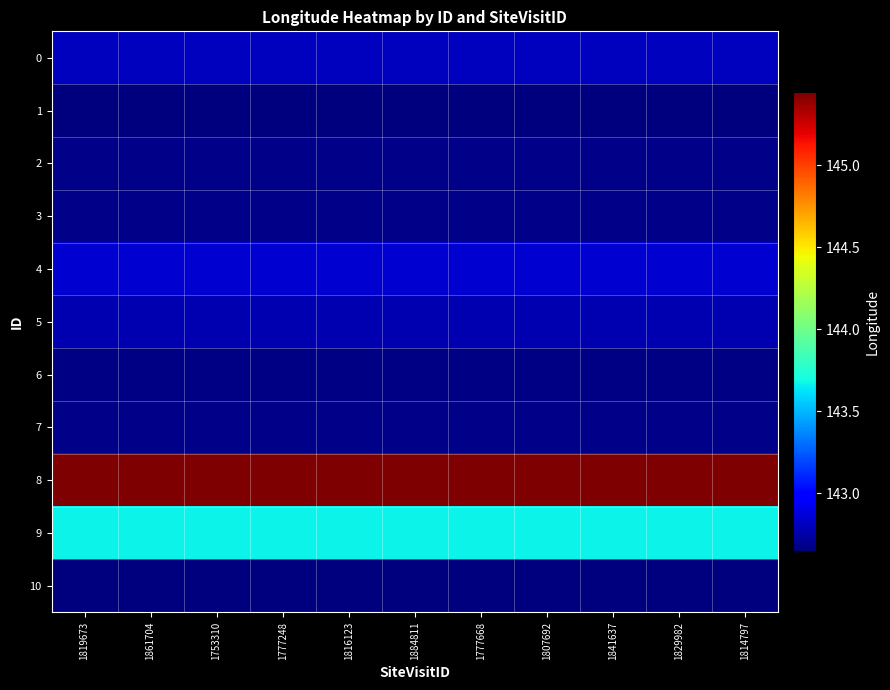

Rank the series at 1816123 from lowest to highest value.

10, 1, 6, 7, 2, 3, 5, 0, 4, 9, 8